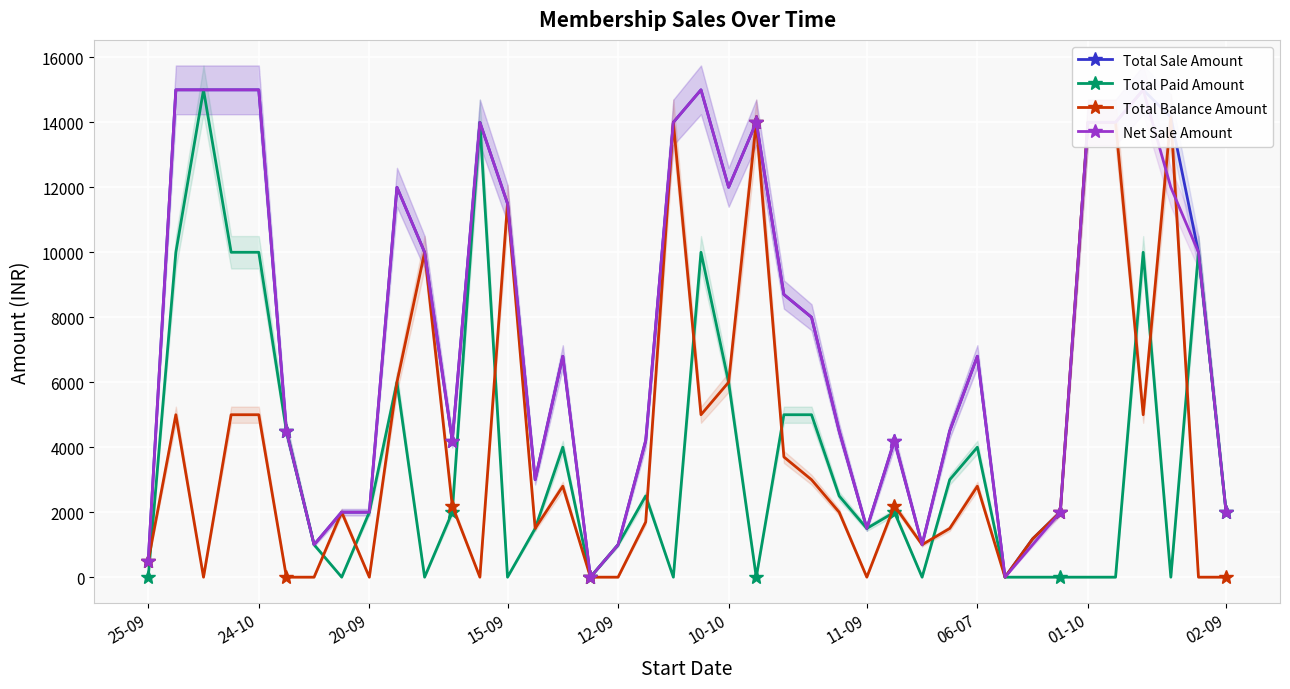

What is the difference between the maximum and minimum values in the Total Balance Amount series?

14160